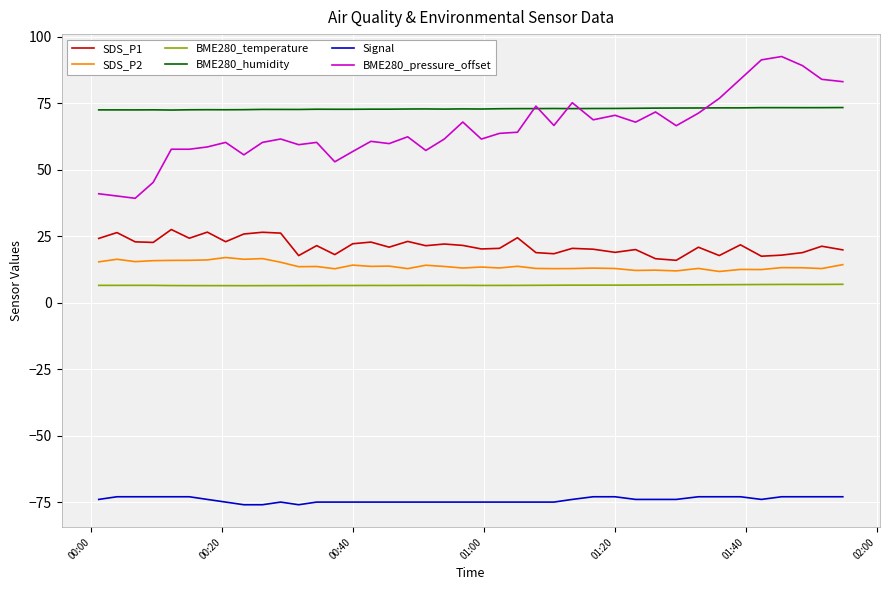

Is this an area chart (filled region under the line)?

No